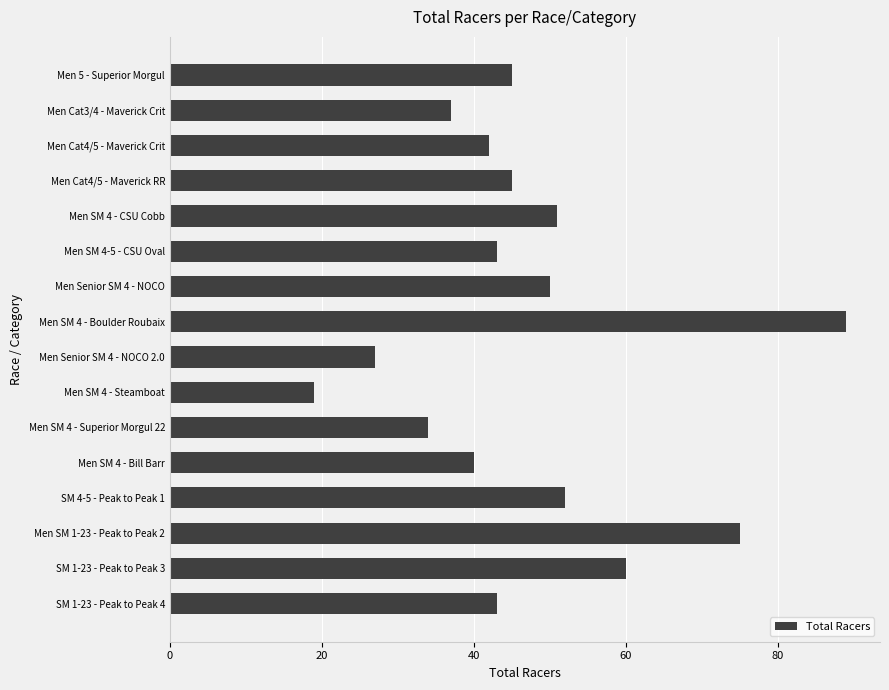

True or false: the data shows 30 at Men SM 4 - Steamboat.

False